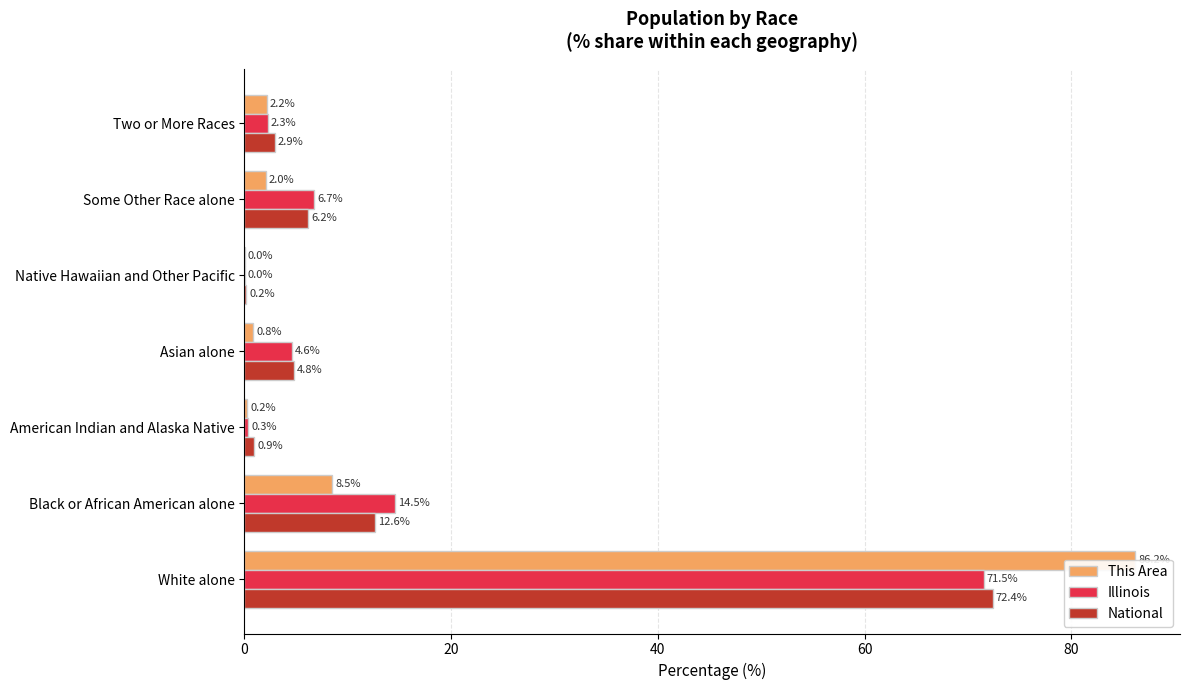

What is the difference between the maximum and minimum values in the Illinois series?

71.5